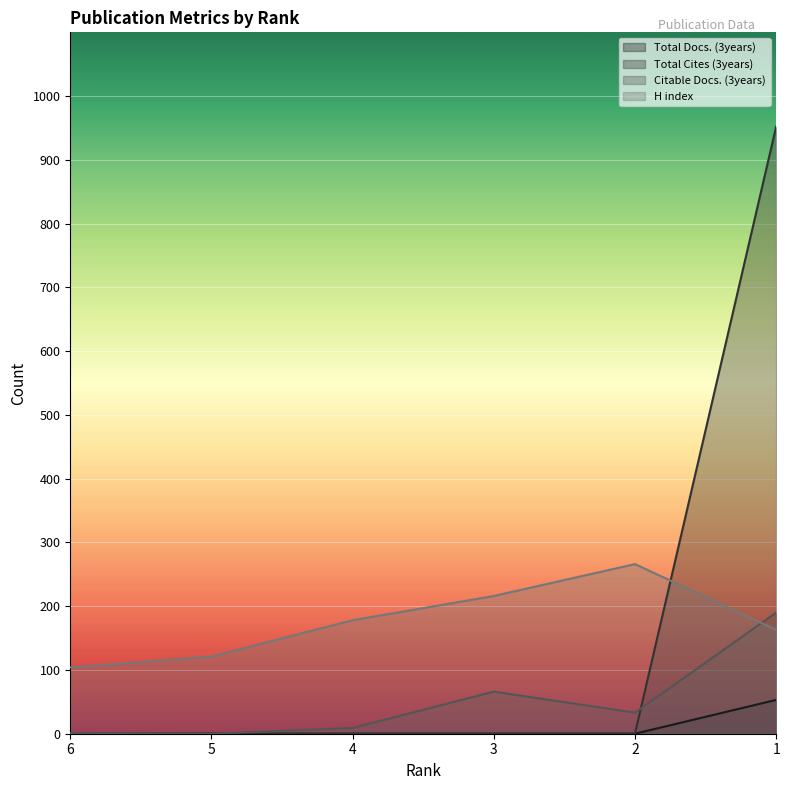

How many lines are shown in the chart?

4